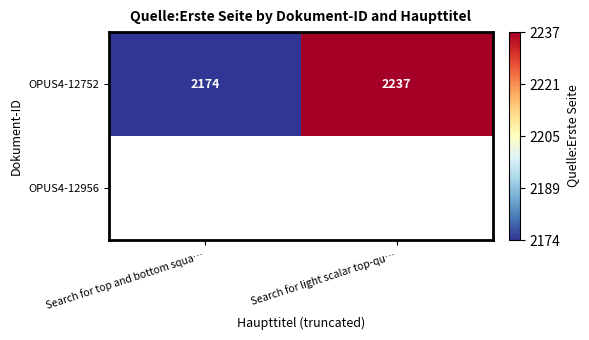

Which label corresponds to the smallest value in the chart?

Search for top and bottom squa…